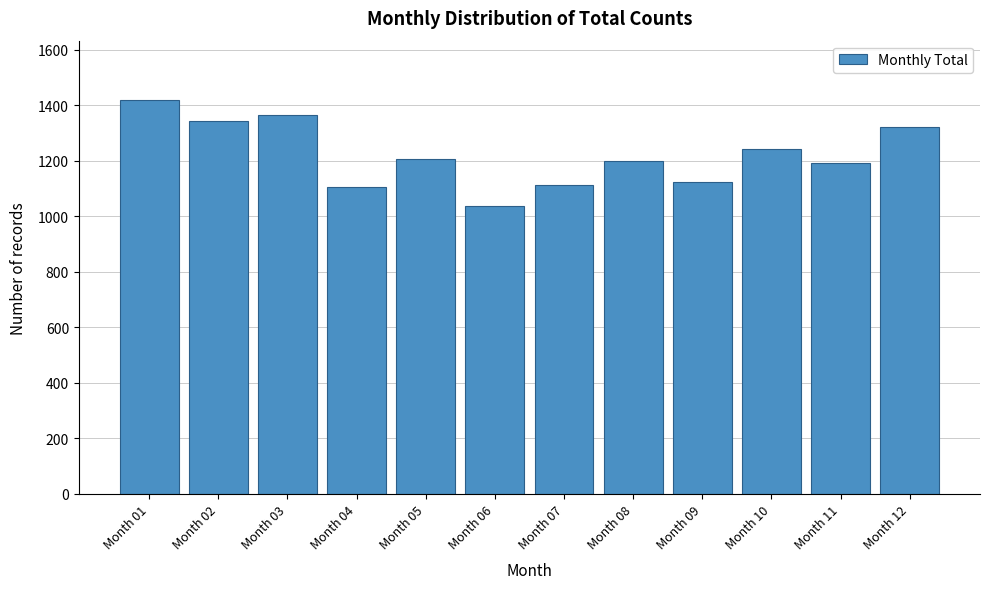

What is the approximate value at Month 10?

1243